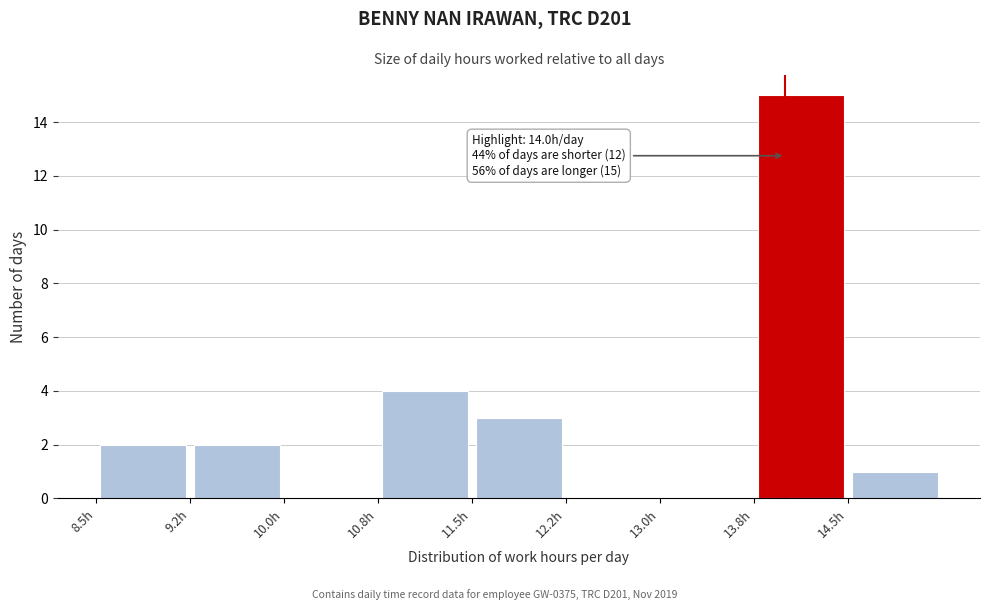

Over which range of the x-axis is the bar tallest?

13.75 to 14.50